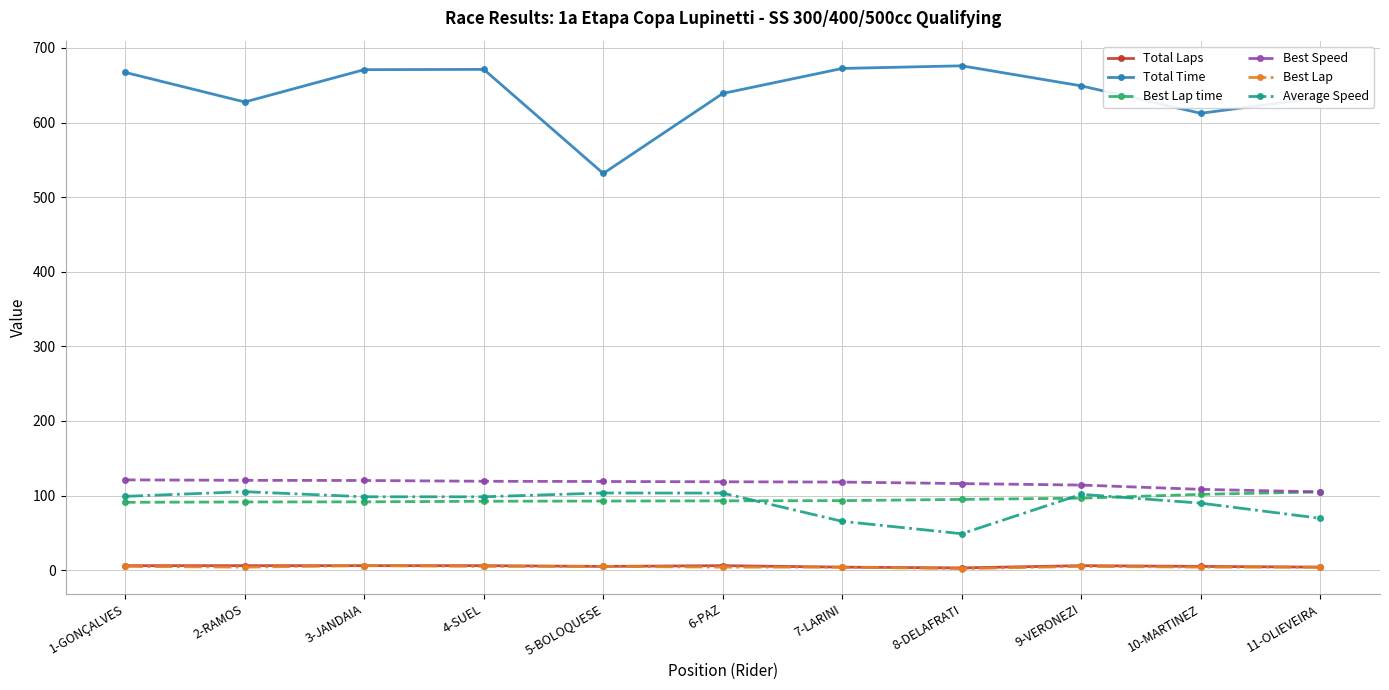

What is the label of the 3rd point from the left?

3-JANDAIA